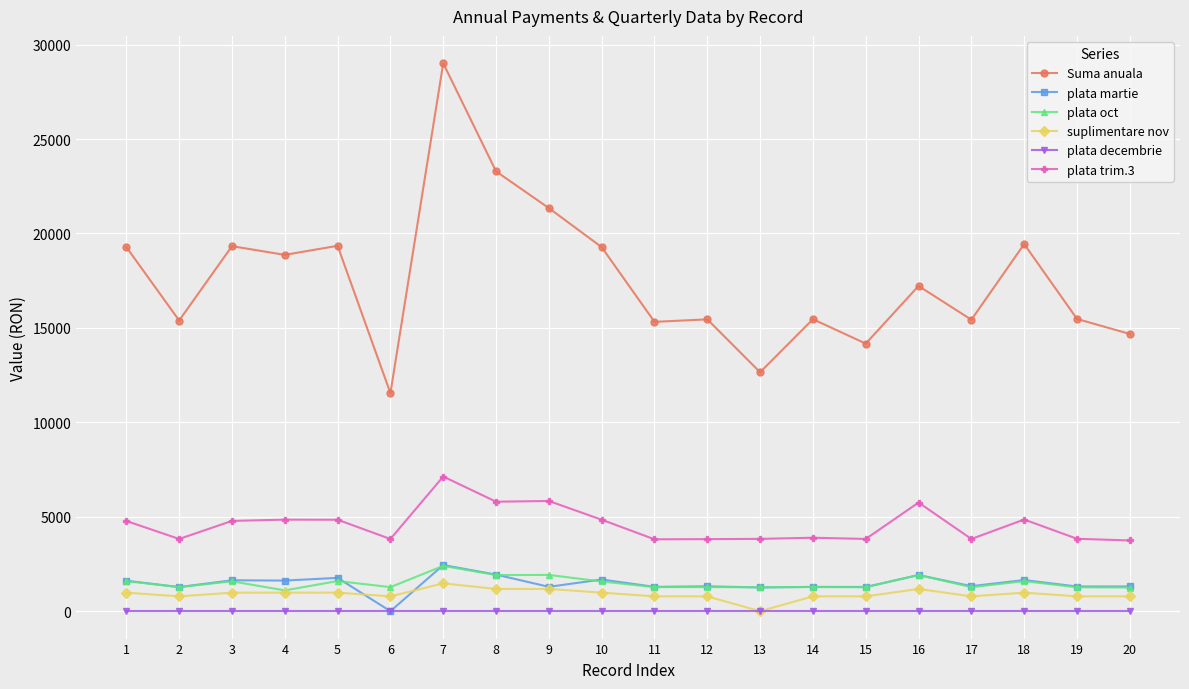

At which category is the sum across all series the highest?

7